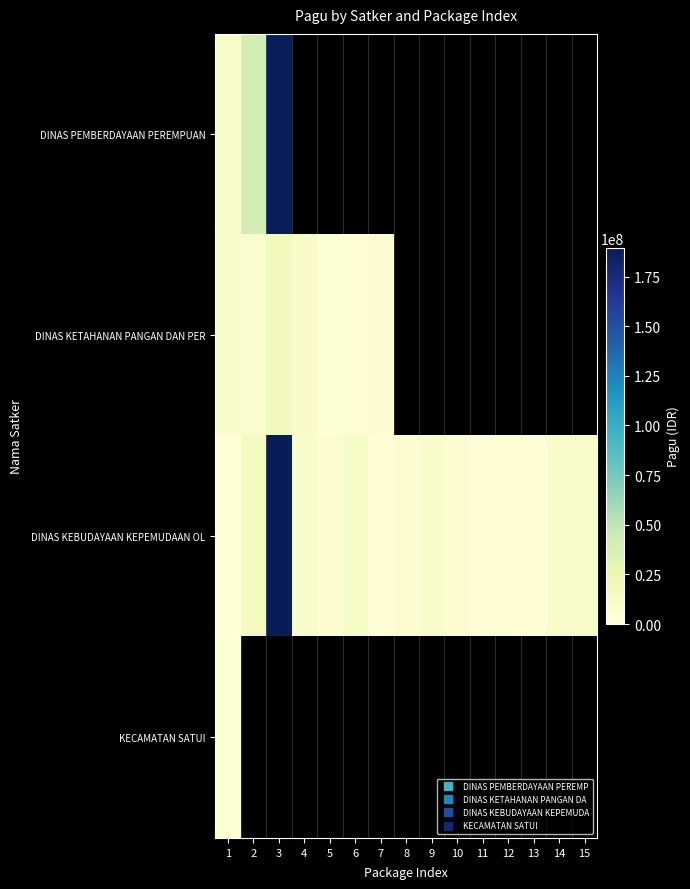

At which category is the sum across all series the highest?

1